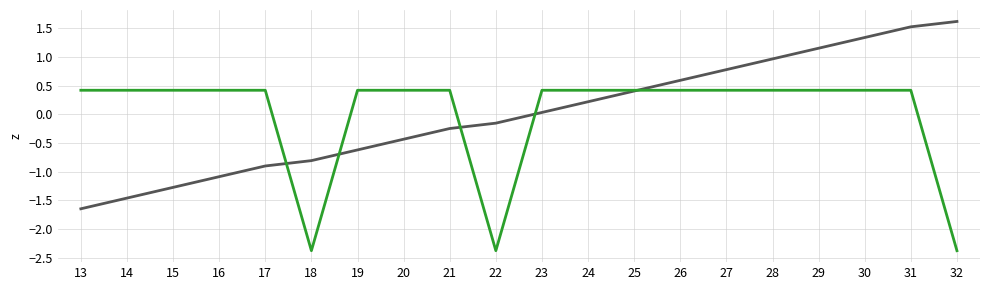

At which category is the sum across all series the highest?

31